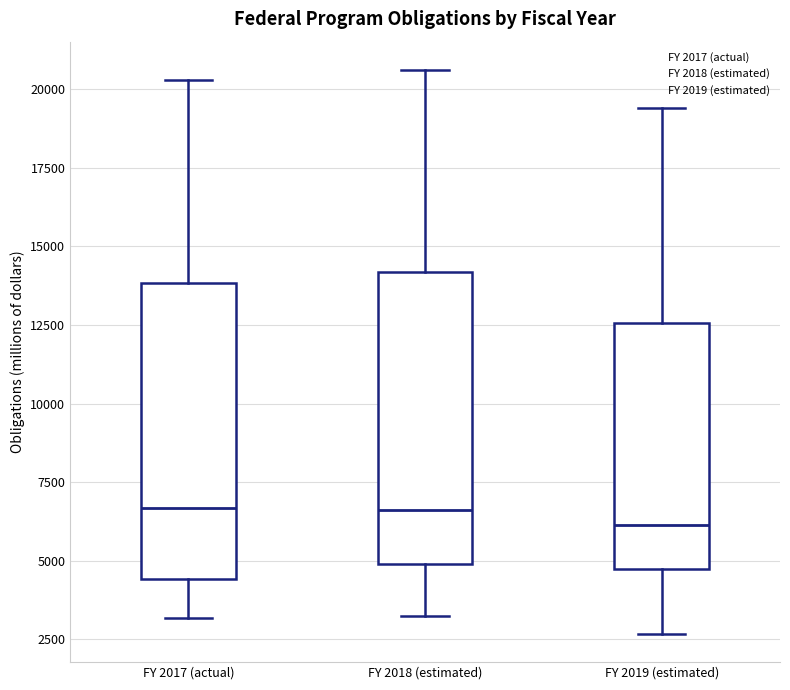

Reading left to right, transcribe this box plot: for each box, give where its median line is, the range the box spans, and where its two whiskers end, as read against the y-axis. The values are not printed on the chart, so give them approximately, as read against the axis.

FY 2017 (actual): median 6500, box 4500 to 14000, whiskers 3000 to 20500
FY 2018 (estimated): median 6500, box 5000 to 14000, whiskers 3000 to 20500
FY 2019 (estimated): median 6000, box 4500 to 12500, whiskers 2500 to 19500